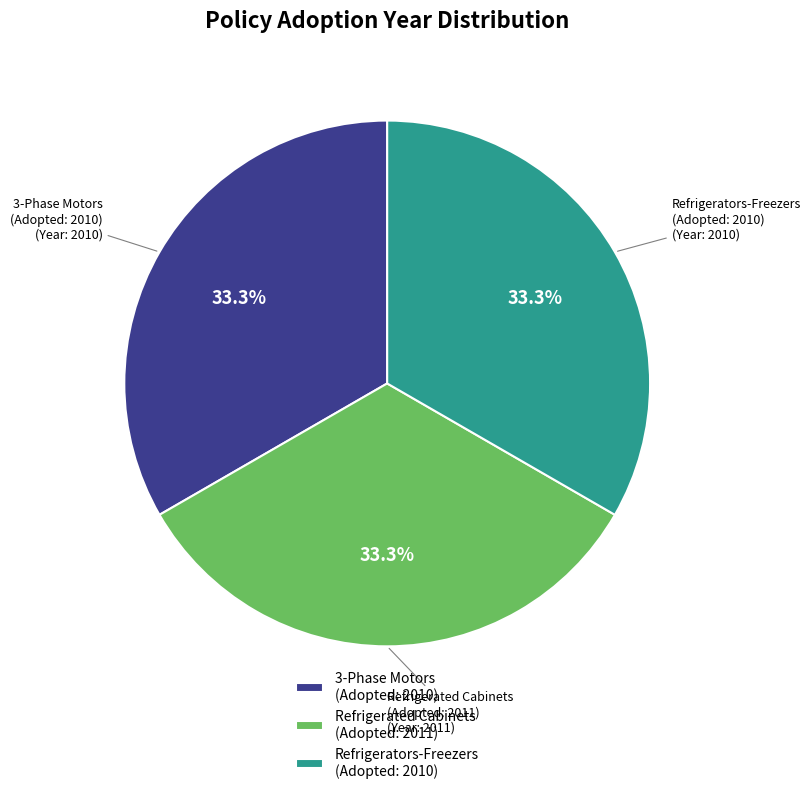

Is there a majority slice in this chart?

No